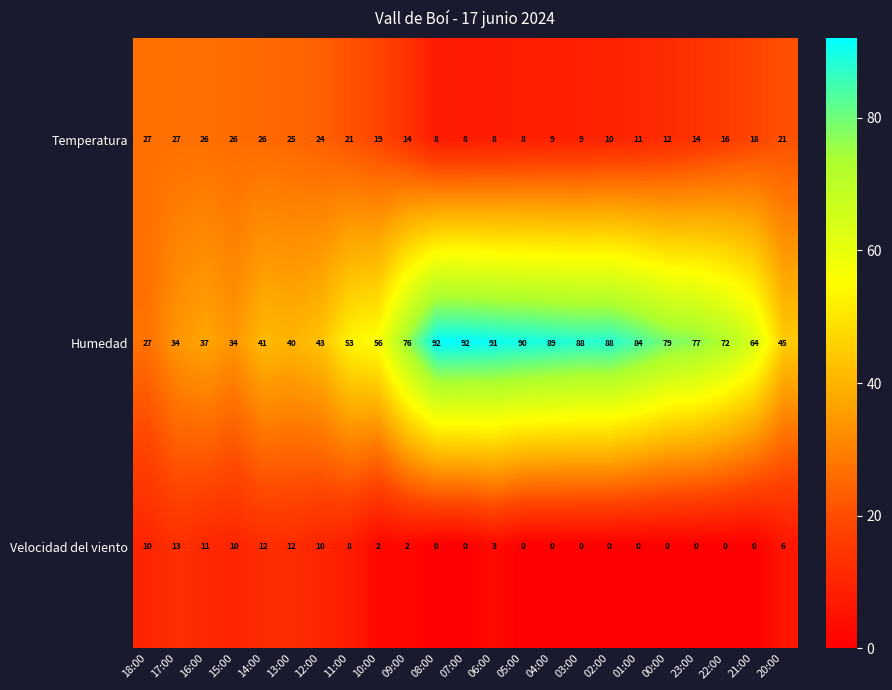

At which category is the sum across all series the highest?

06:00